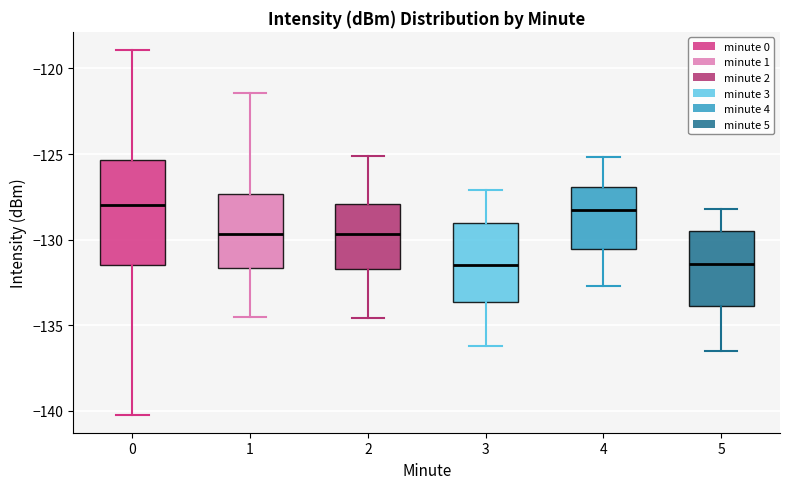

Reading left to right, read every box against the y-axis: the position of its median line, the range the box covers, and the ends of its whiskers. The values are not printed on the chart, so give them approximately, as read against the axis.

0: median -128.0, box -131.5 to -125.5, whiskers -140.0 to -119.0
1: median -129.5, box -131.5 to -127.5, whiskers -134.5 to -121.5
2: median -129.5, box -131.5 to -128.0, whiskers -134.5 to -125.0
3: median -131.5, box -133.5 to -129.0, whiskers -136.0 to -127.0
4: median -128.5, box -130.5 to -127.0, whiskers -132.5 to -125.0
5: median -131.5, box -134.0 to -129.5, whiskers -136.5 to -128.0